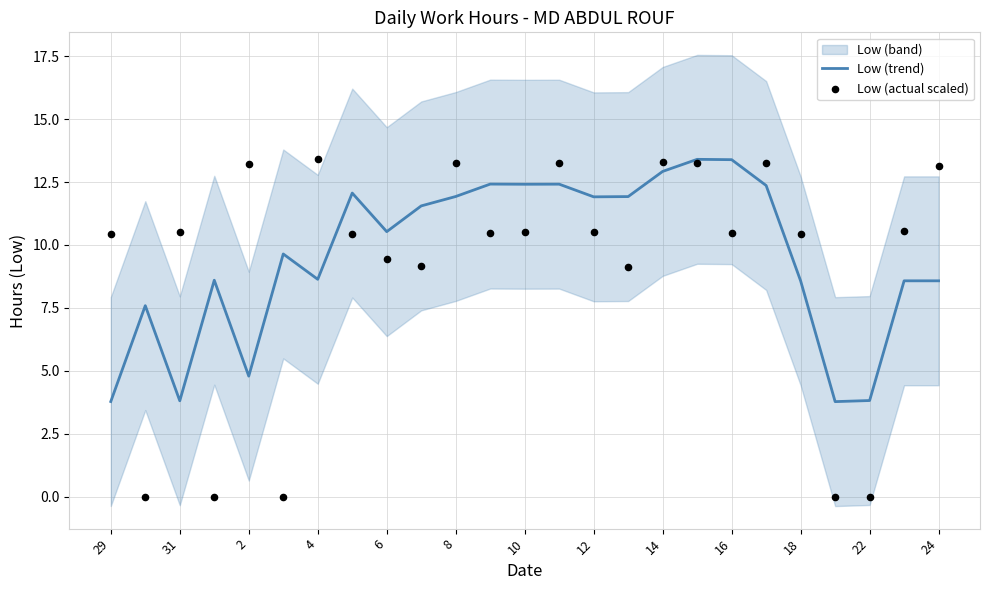

The Low (trend) series shows 5.6 at 22. True or false?

False